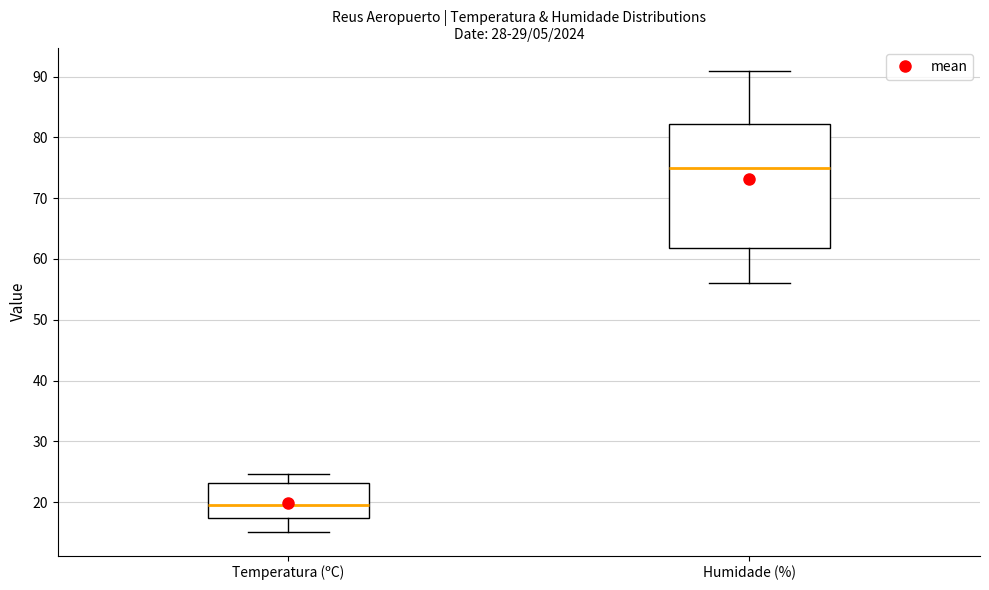

Reading left to right, transcribe this box plot: for each box, give where its median line is, the range the box spans, and where its two whiskers end, as read against the y-axis. The values are not printed on the chart, so give them approximately, as read against the axis.

Temperatura (ºC): median 19, box 17 to 23, whiskers 15 to 25
Humidade (%): median 75, box 62 to 82, whiskers 56 to 91